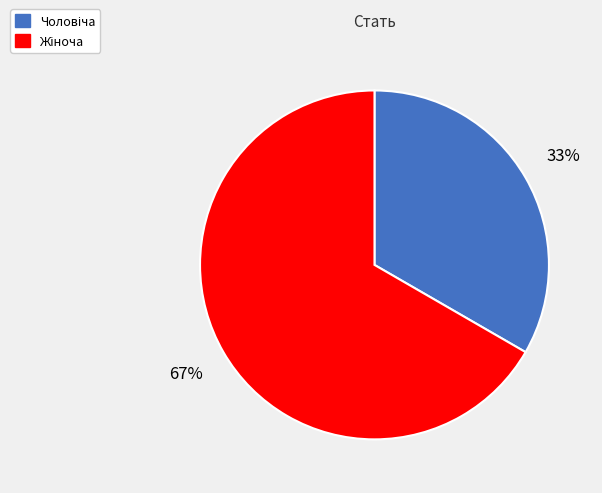

Is there a majority slice in this chart?

Yes